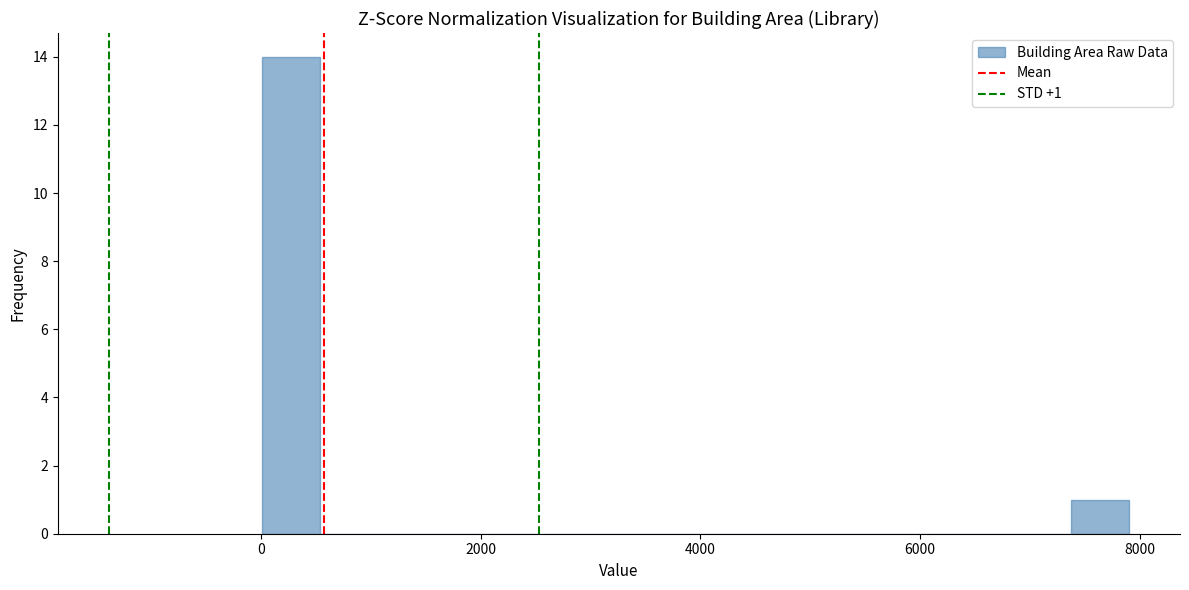

Read against the x-axis, roughly where is the centre of the tallest bar?

200